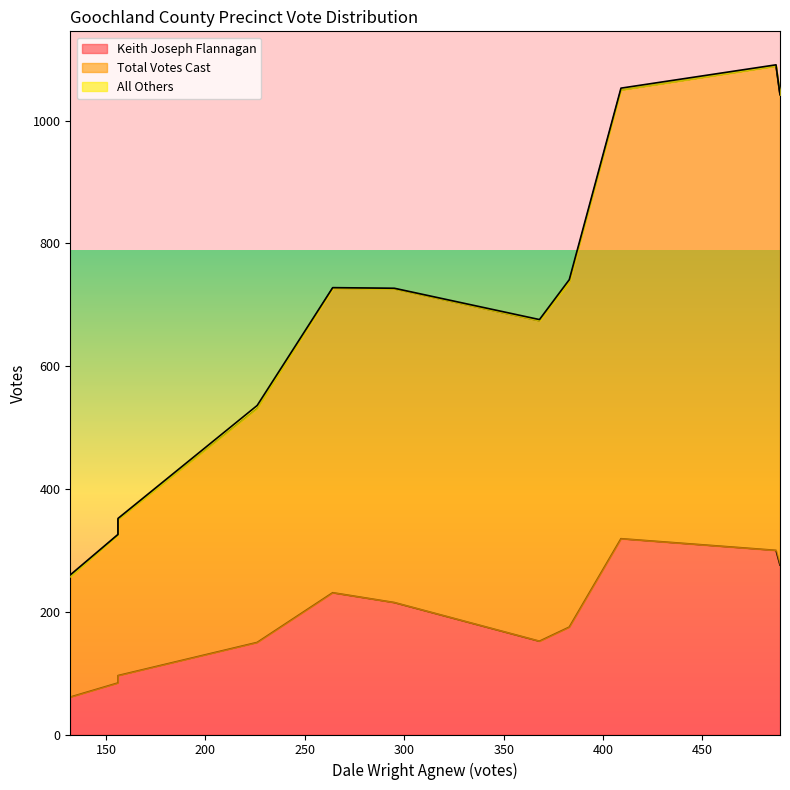

Which series has the widest spread of values?

Total Votes Cast